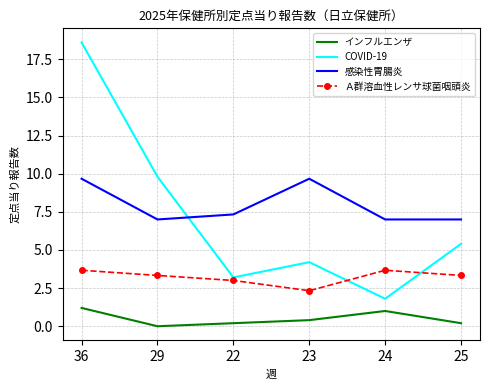

At which label does COVID-19 first exceed 5?

36